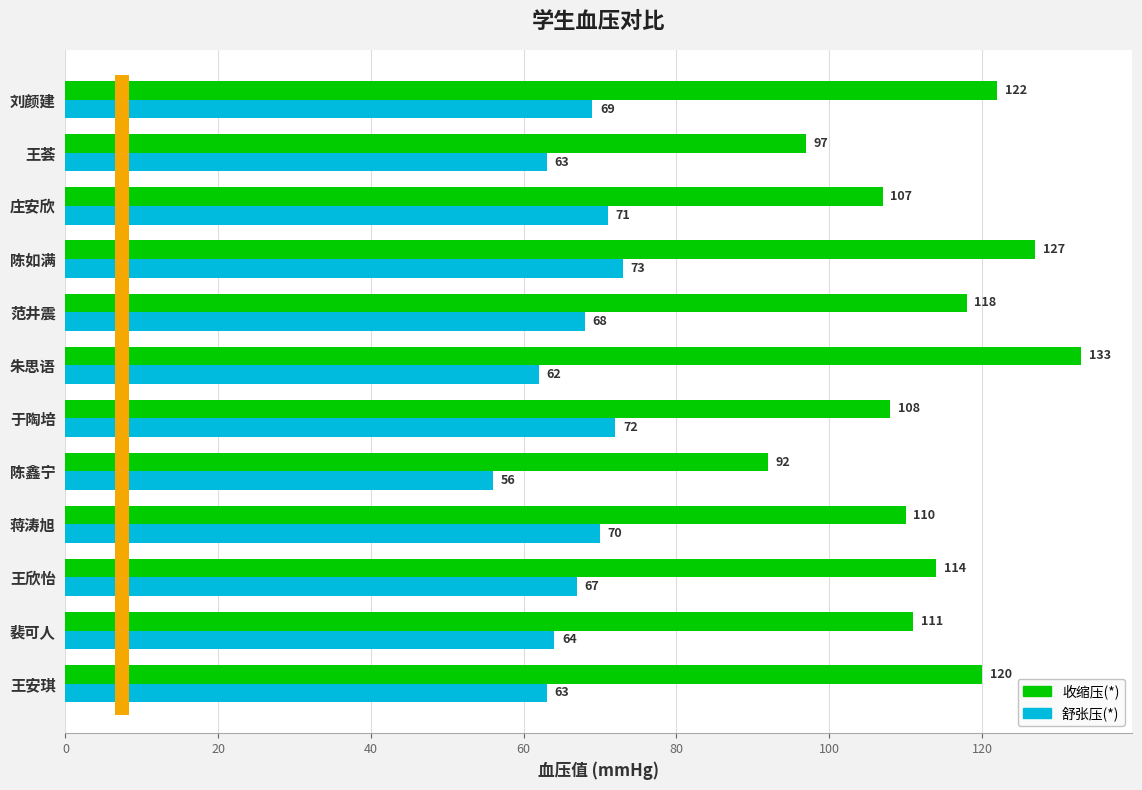

Which series has the largest total across all categories?

收缩压(*)